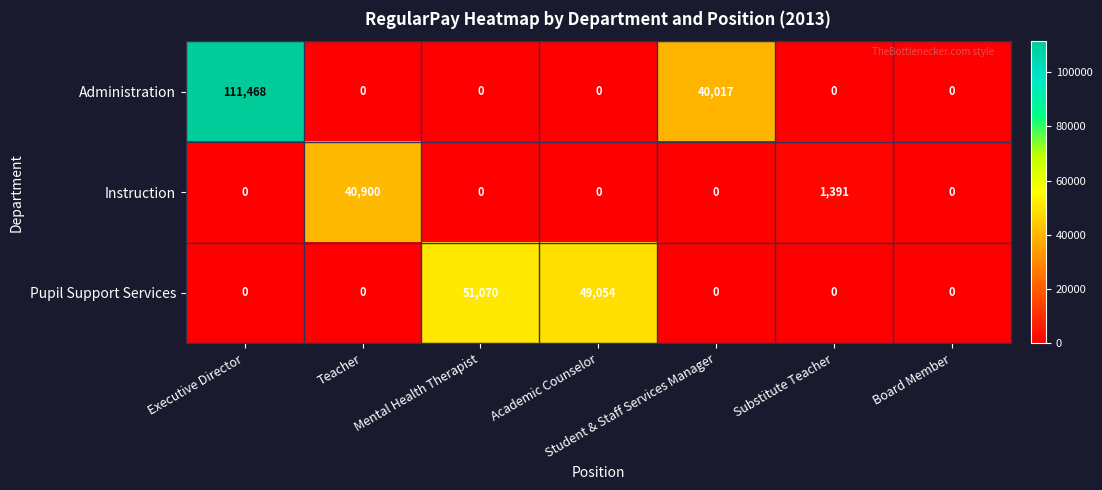

List the series in order of their peak value, lowest first.

Instruction, Pupil Support Services, Administration